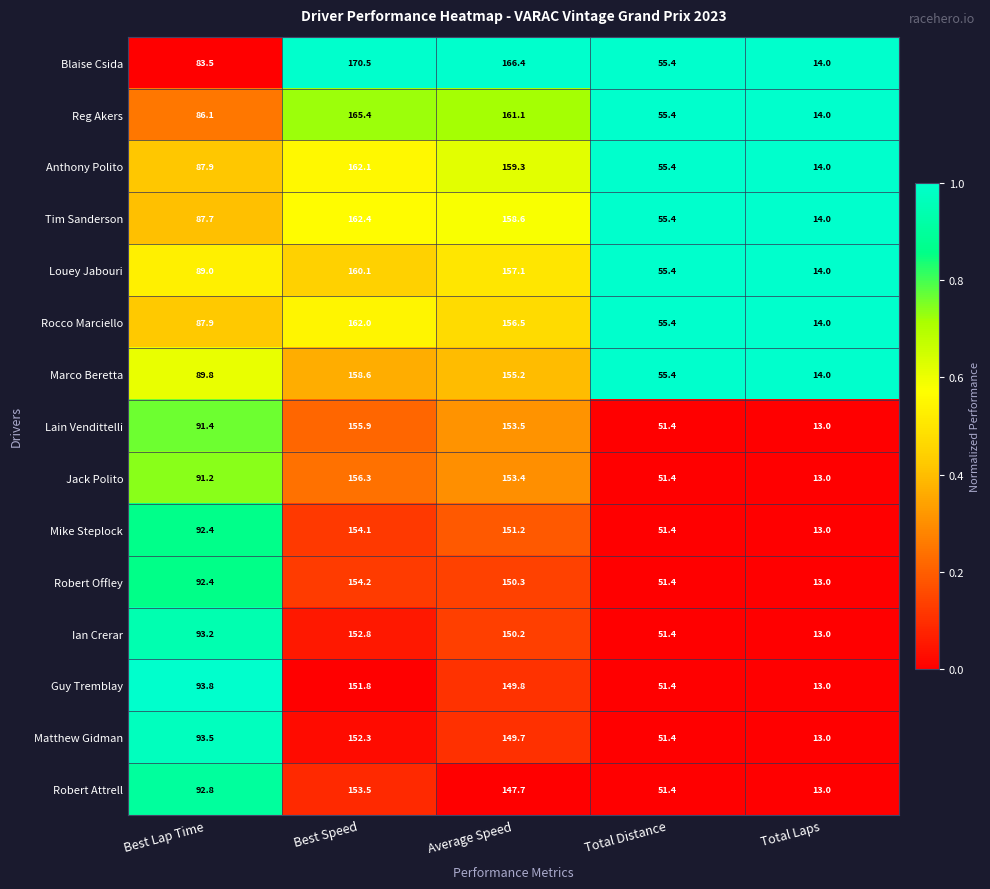

What value does the Jack Polito series have at Best Speed?

156.3